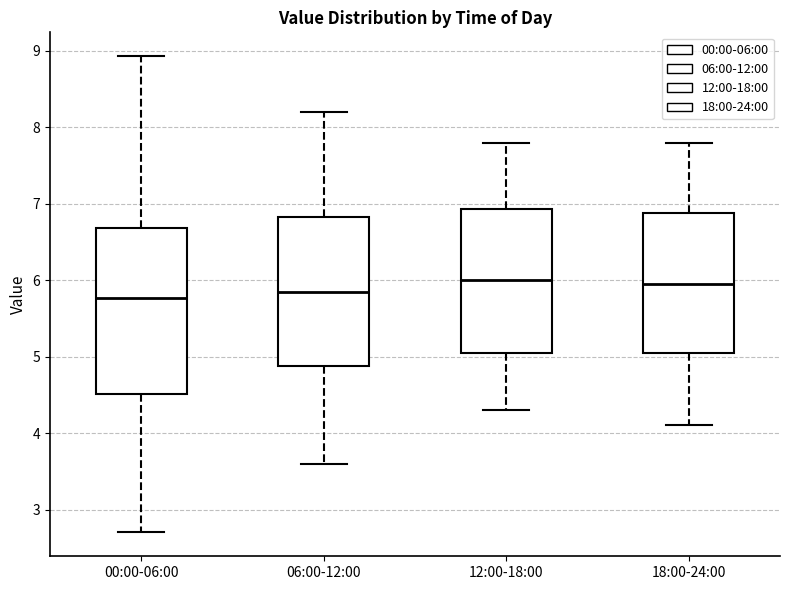

Reading left to right, read every box against the y-axis: the position of its median line, the range the box covers, and the ends of its whiskers. The values are not printed on the chart, so give them approximately, as read against the axis.

00:00-06:00: median 5.8, box 4.5 to 6.7, whiskers 2.7 to 8.9
06:00-12:00: median 5.9, box 4.9 to 6.8, whiskers 3.6 to 8.2
12:00-18:00: median 6.0, box 5.1 to 6.9, whiskers 4.3 to 7.8
18:00-24:00: median 6.0, box 5.1 to 6.9, whiskers 4.1 to 7.8